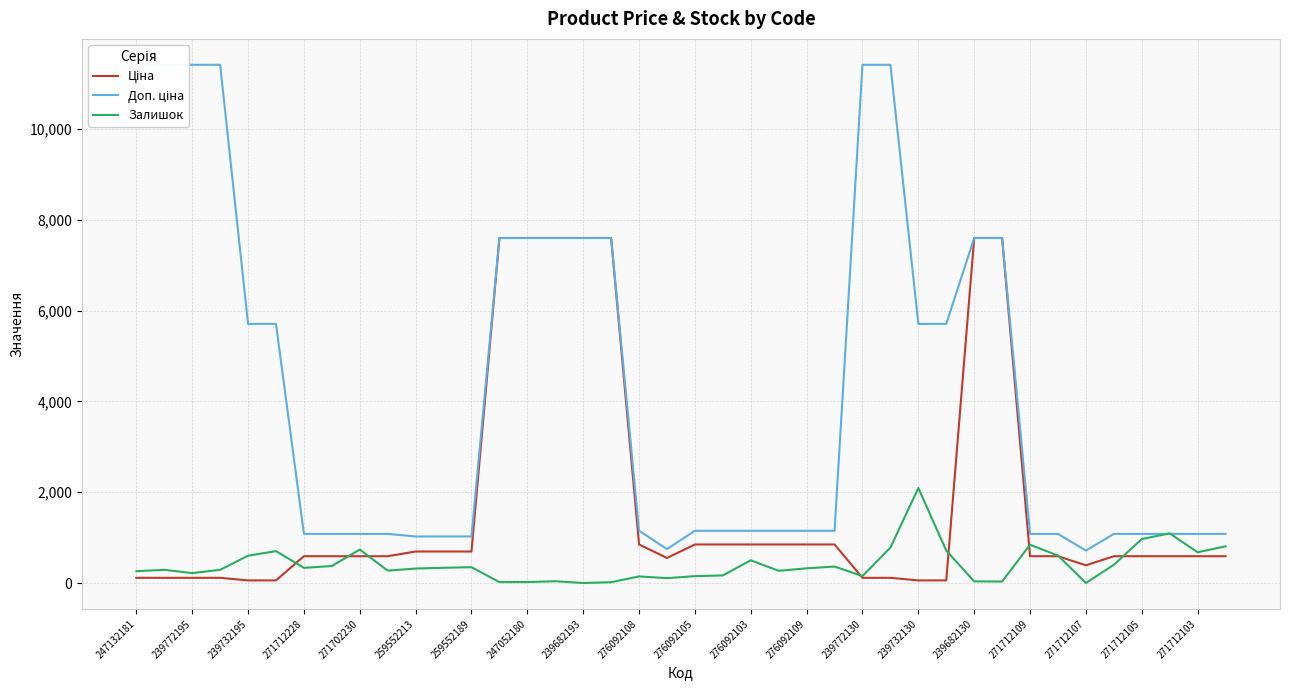

True or false: Ціна and Доп. ціна cross at least once.

False